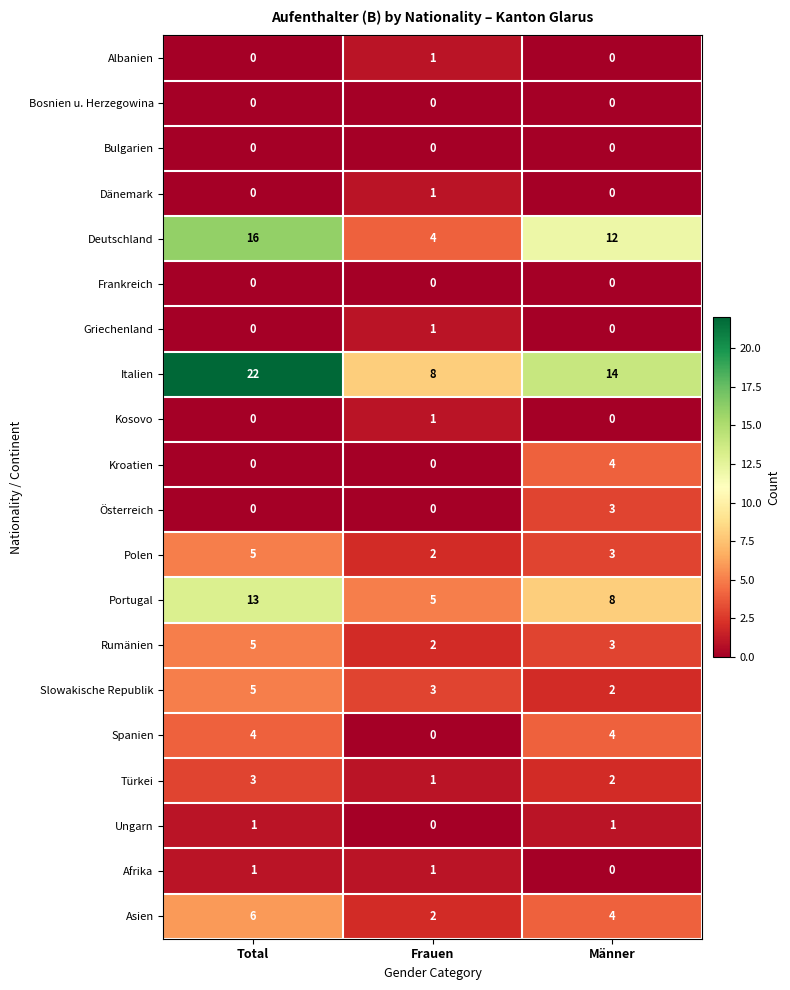

True or false: Asien has a value of 1 at Frauen.

False